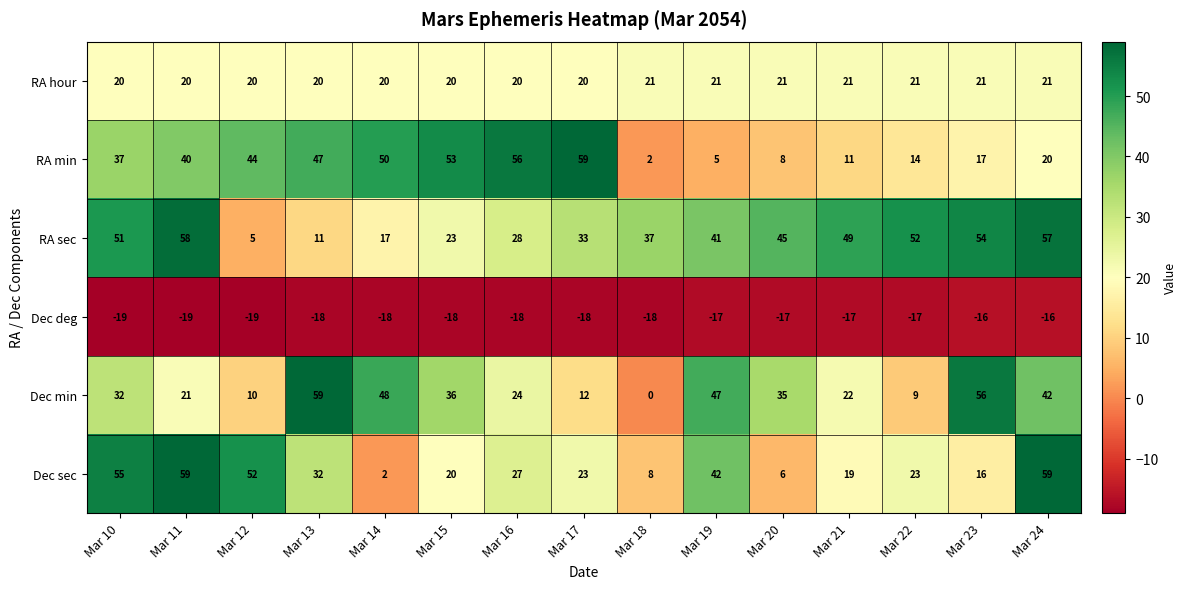

How many distinct data groups are displayed?

6